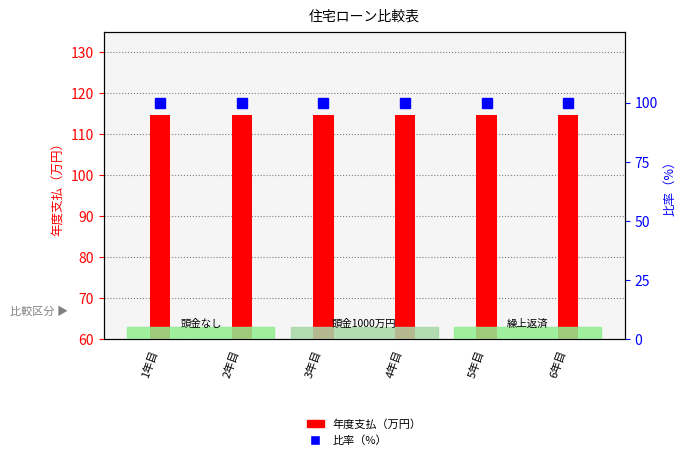

Is the value of 比率（%） at 3年目 greater than the value of 頭金なし 住宅ローン返済 at 2年目?

No